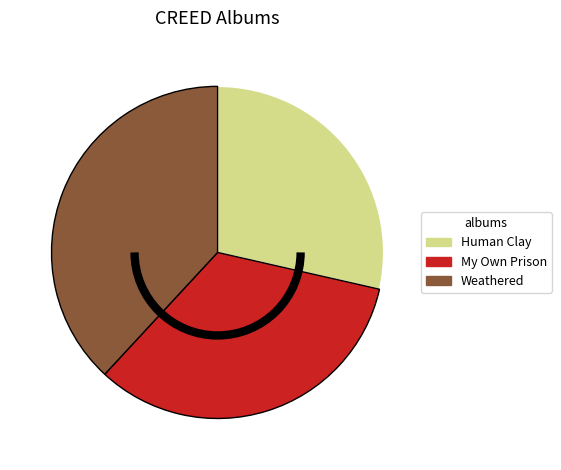

Do My Own Prison and Human Clay together represent more than half of the pie?

Yes